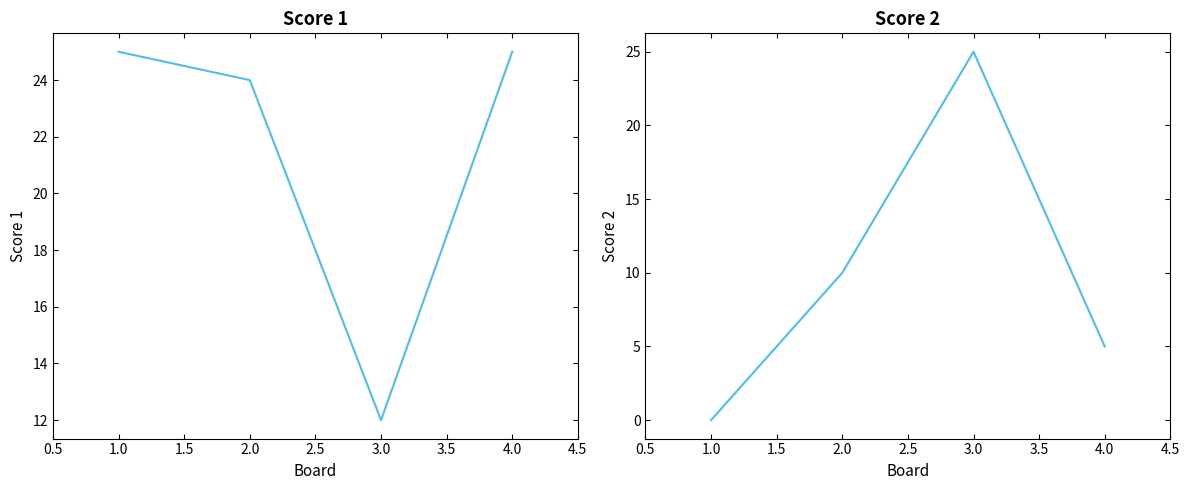

True or false: Score 1 has more than 2 points higher than both neighbors.

False